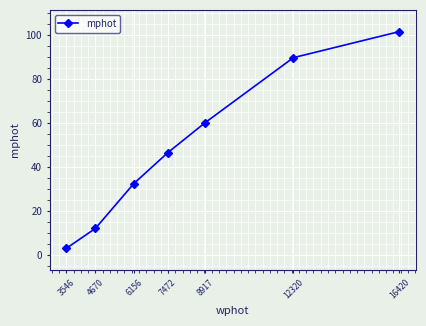

Reading left to right, transcribe all the data shown in this chart.

3.2	12.2	32.6	46.7	60.4	89.8	101.7